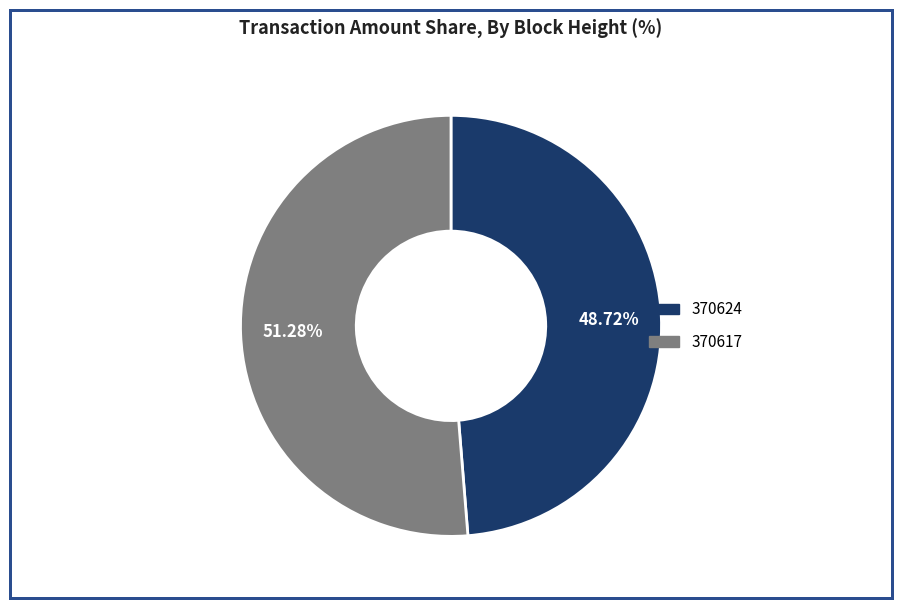

What portion of the pie excludes 370617?

48.7%